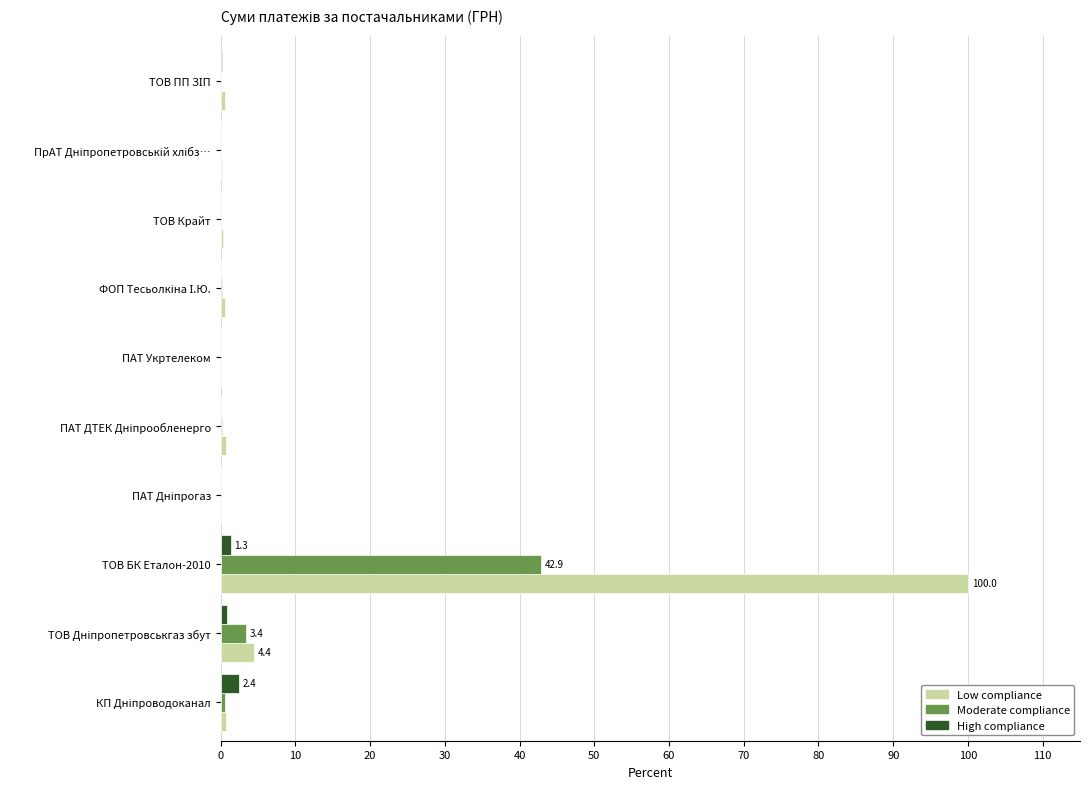

What is the maximum value for Low compliance?

100.0